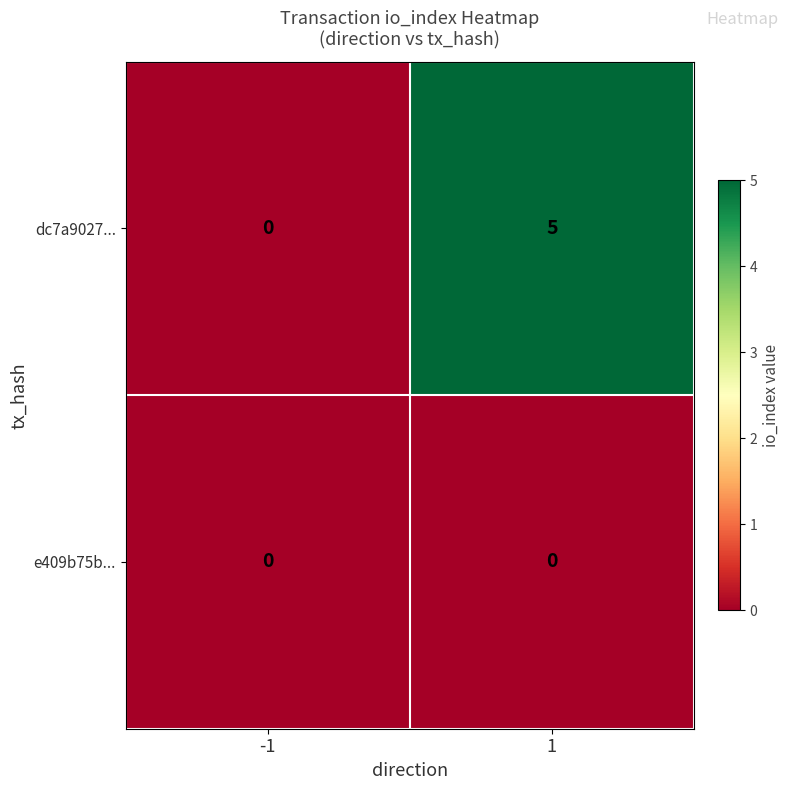

Which series has the largest range (max minus min)?

dc7a9027...